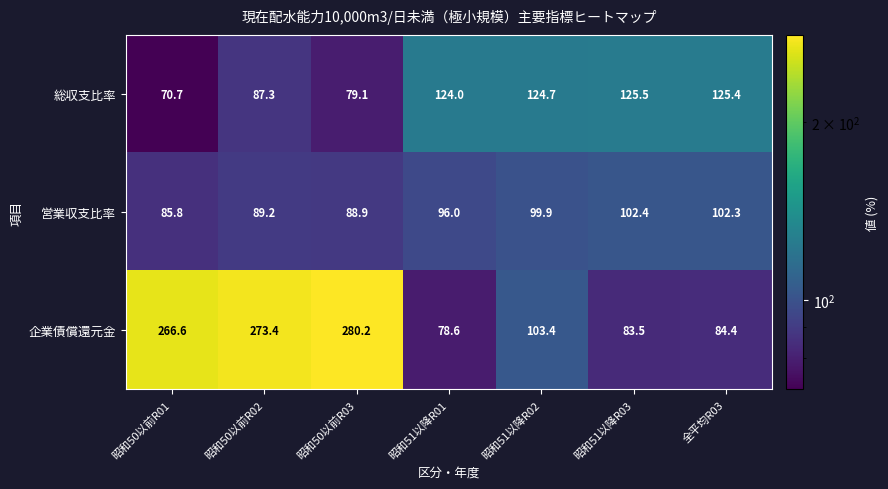

Which series has the widest spread of values?

企業債償還元金